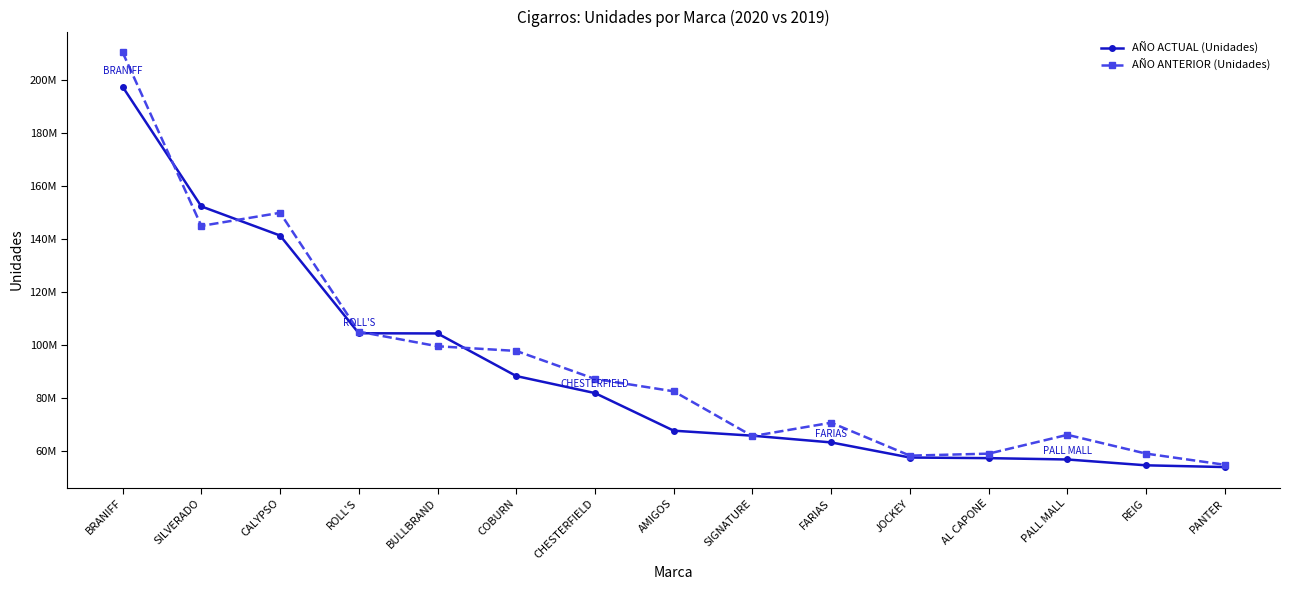

Reading left to right, list all the values displayed in this chart.

AÑO ACTUAL (Unidades): 197547490	152342100	141335599	104420267	104345500	88253199	81818624	67615640	65724336	63183870	57478648	57247336	56739546	54534830	53876300
AÑO ANTERIOR (Unidades): 210547399	144974280	149919829	105030747	99509834	97745840	87154632	82485412	65563031	70630499	58187788	58942267	66058048	58950300	54738825